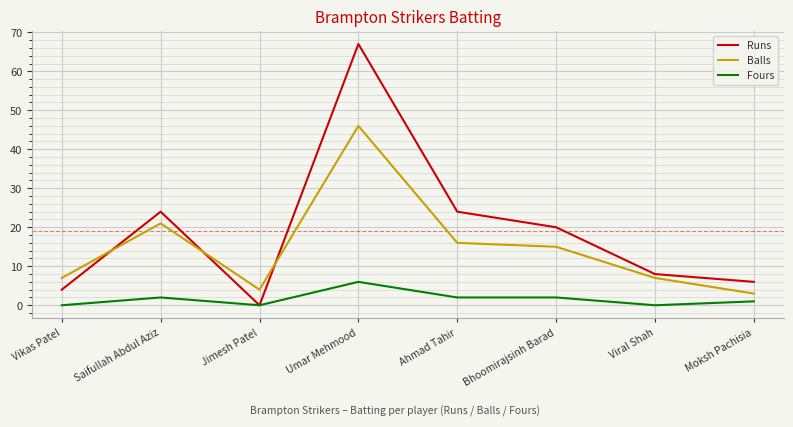

How many interior local valleys does the Runs series have?

1